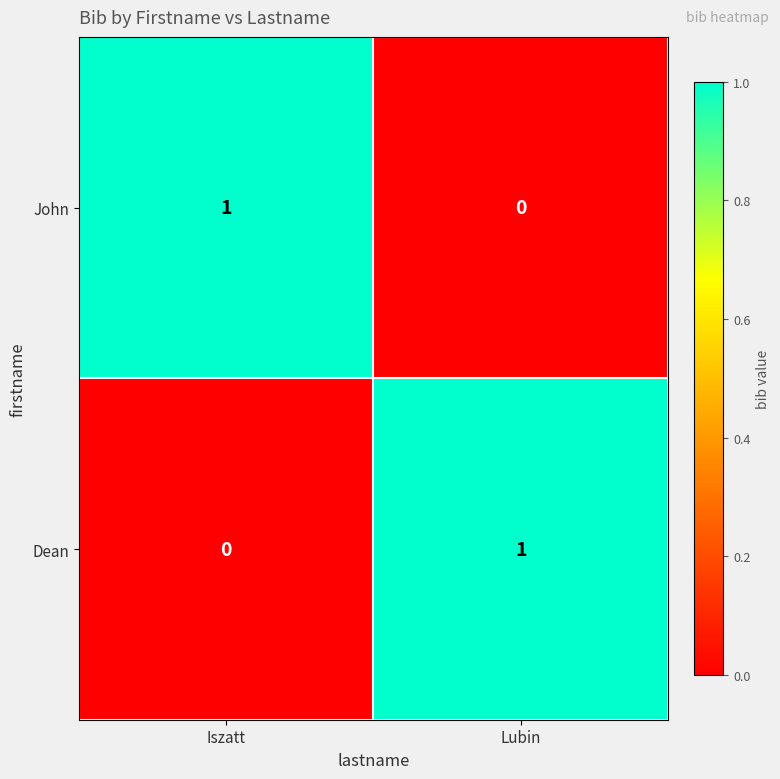

Where is John nearest to the value 0?

Lubin